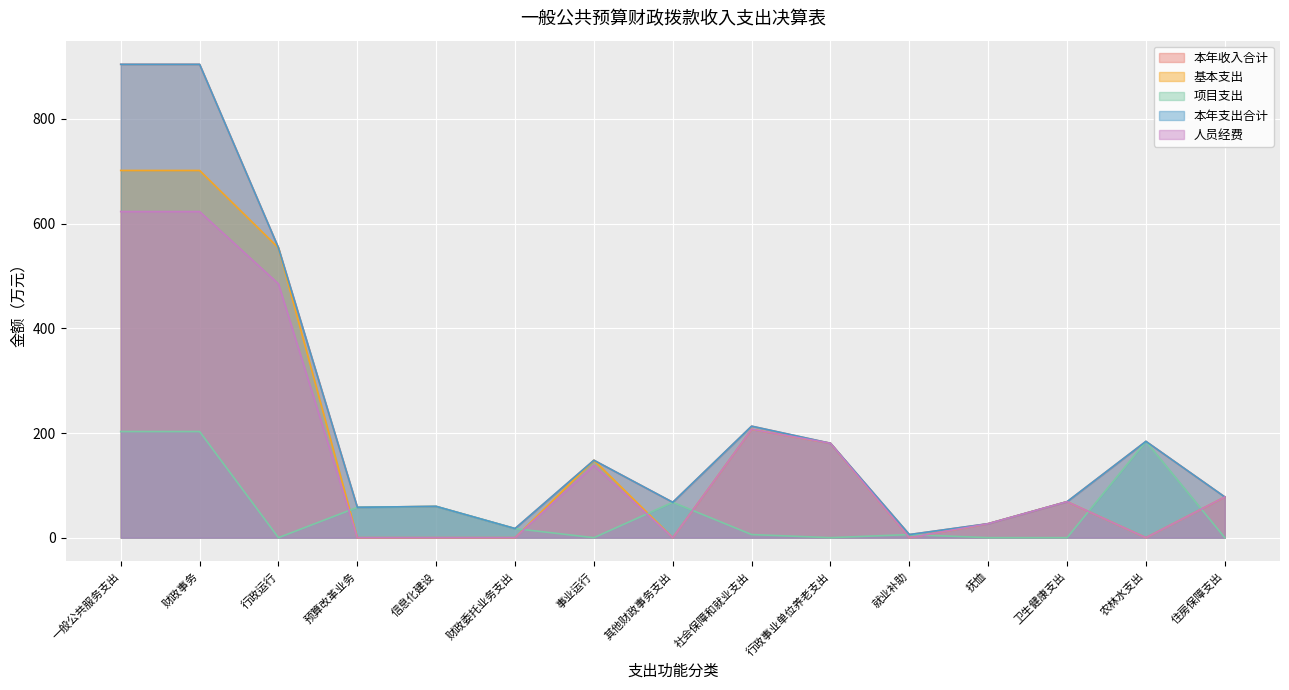

What is the label of the 6th point from the left?

财政委托业务支出